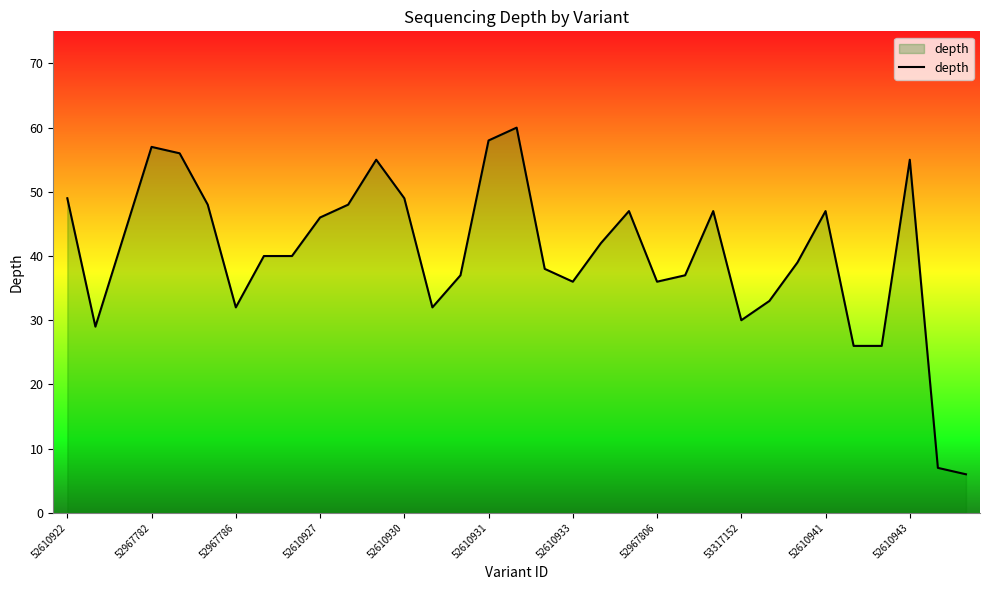

What is the maximum value shown in the chart?

60